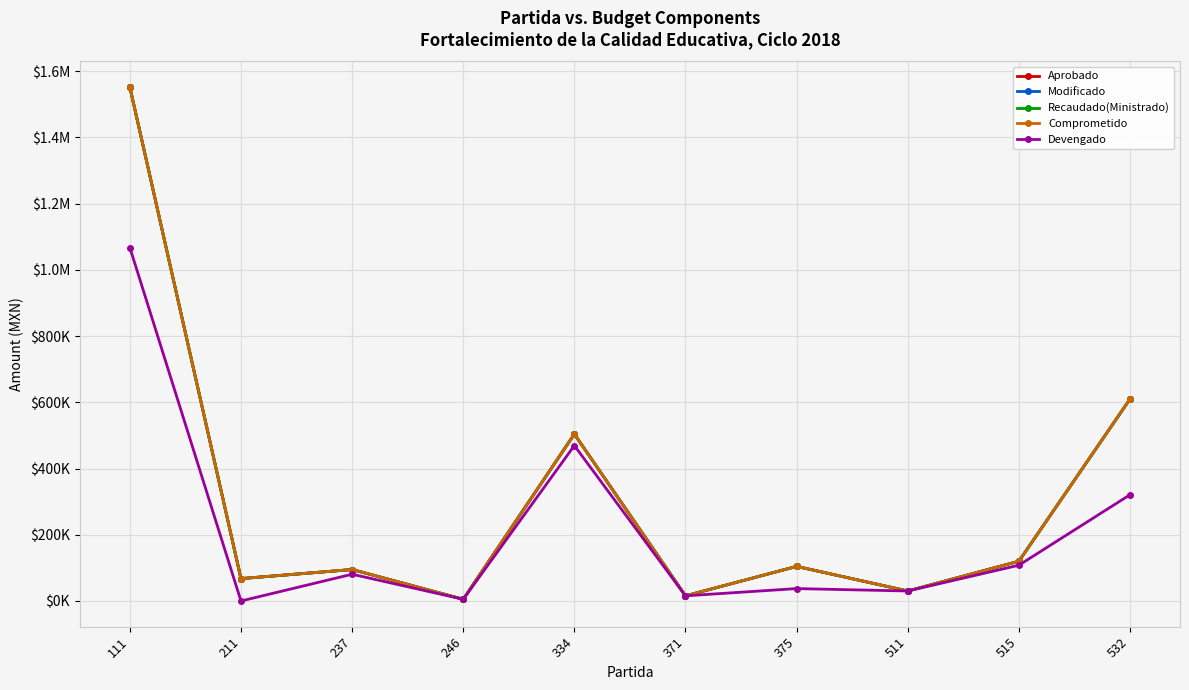

List the series in order of their peak value, lowest first.

Devengado, Aprobado, Modificado, Recaudado(Ministrado), Comprometido